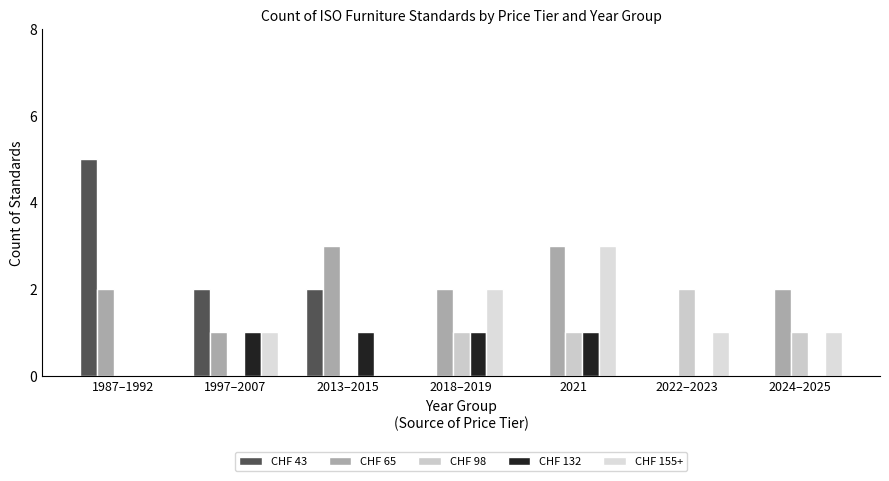

What is the label of the 4th bar from the left?

2018–2019